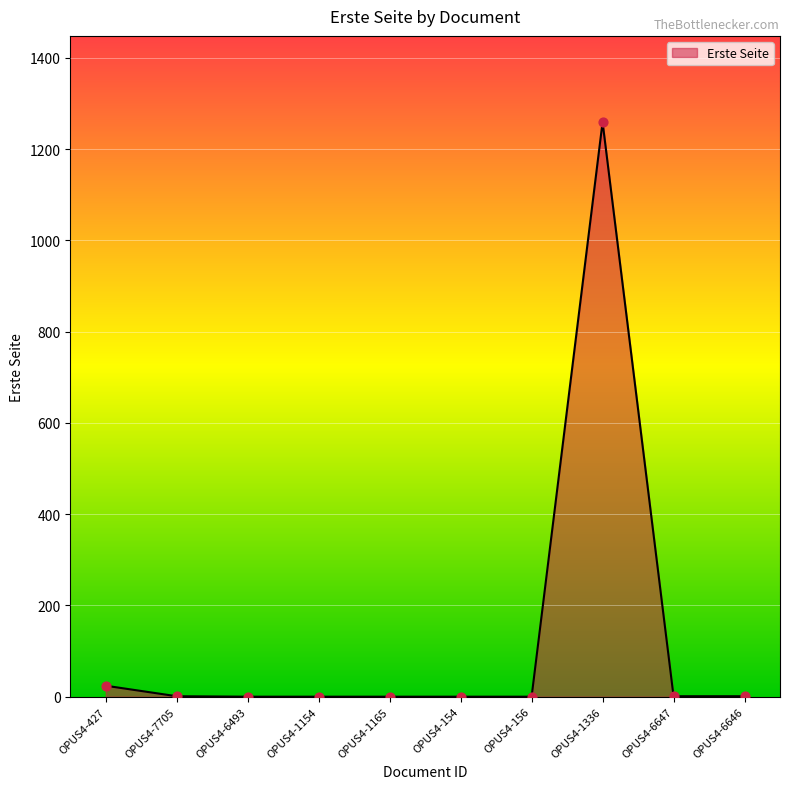

What is the change in value from OPUS4-7705 to OPUS4-1165?

-1